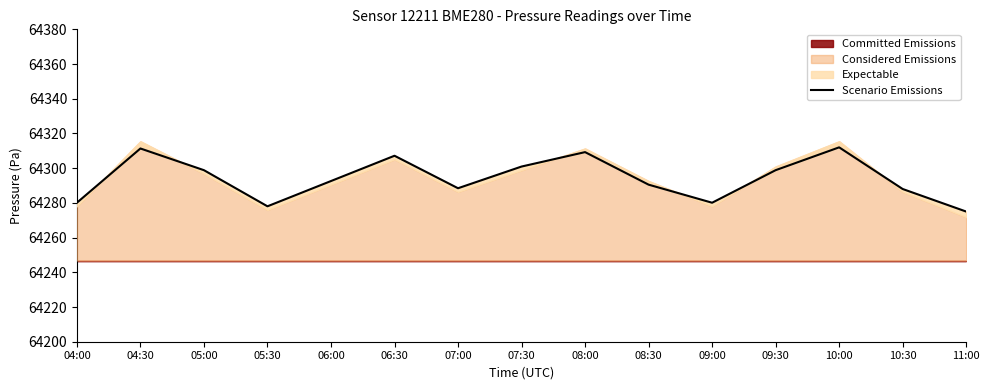

What is the minimum value shown in the chart?

64275.0